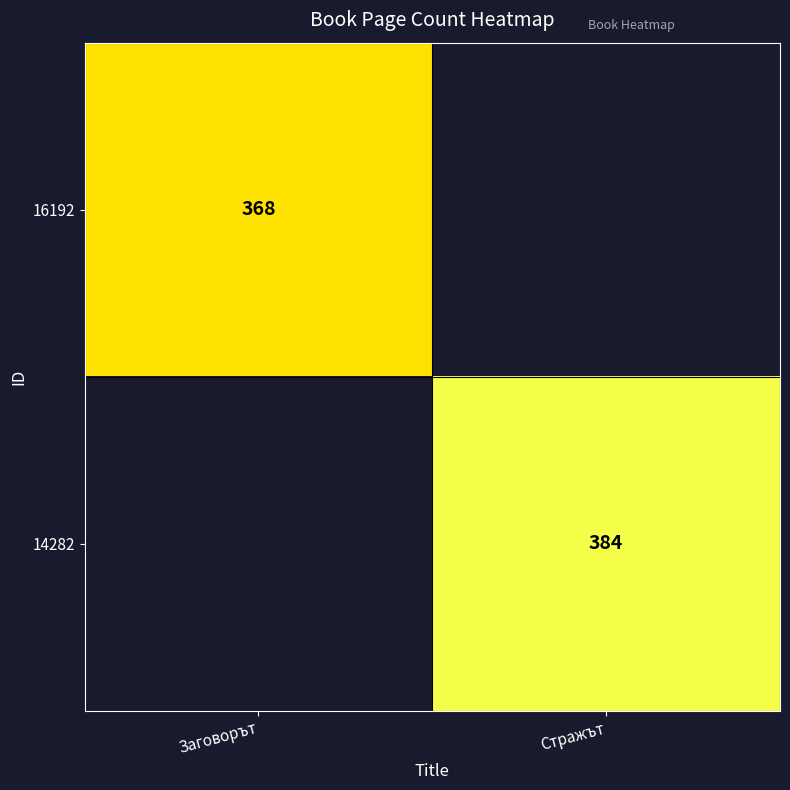

True or false: 16192 has a value of 633 at Заговорът.

False